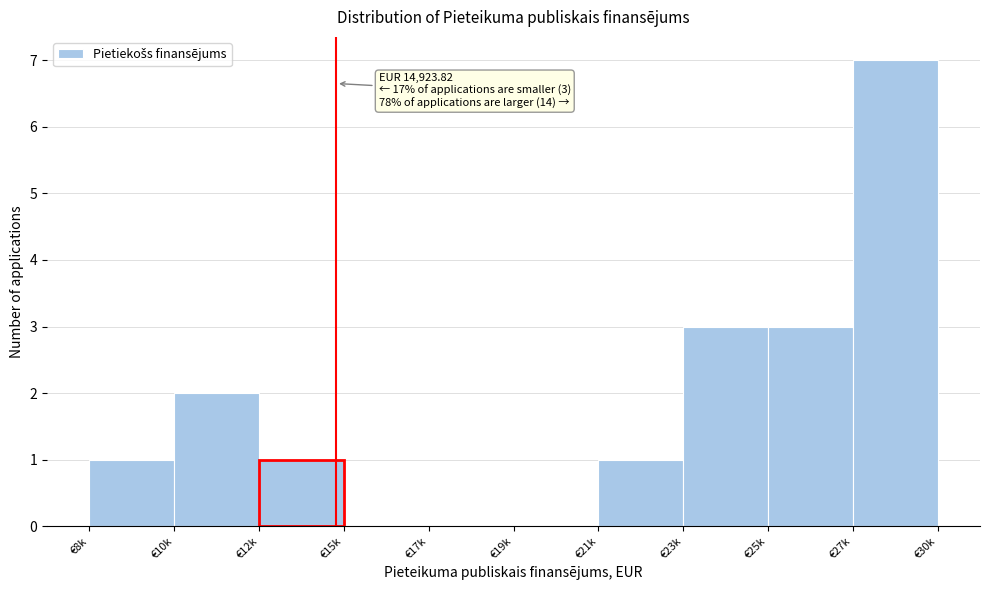

Reading right to left, what are all the values shown in this chart?

€27k=7	€25k=3	€23k=3	€21k=1	€19k=0	€17k=0	€15k=0	€12k=1	€10k=2	€8k=1